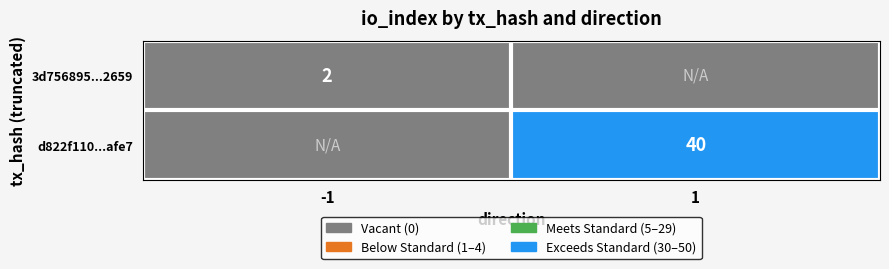

At how many categories does at least one series exceed 34?

1